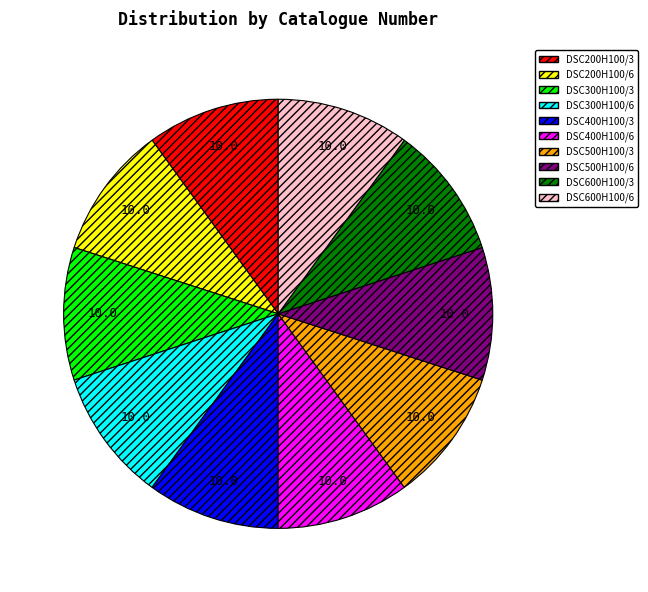

Combined, do DSC200H100/3 and DSC400H100/6 account for over 50%?

No